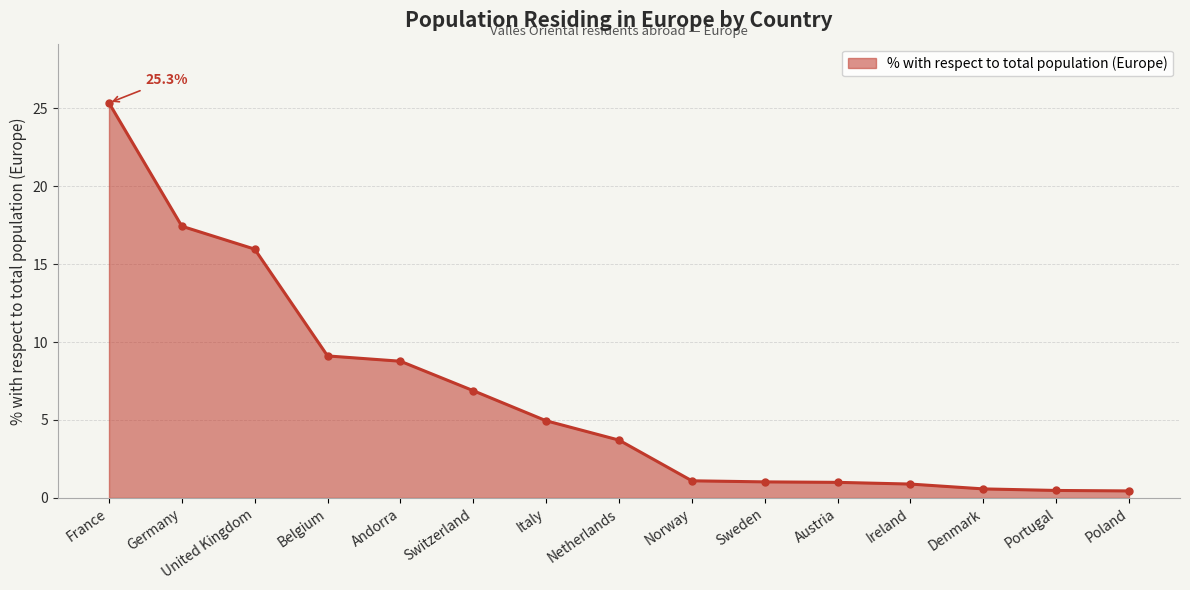

Count the number of values greater than 3.

8